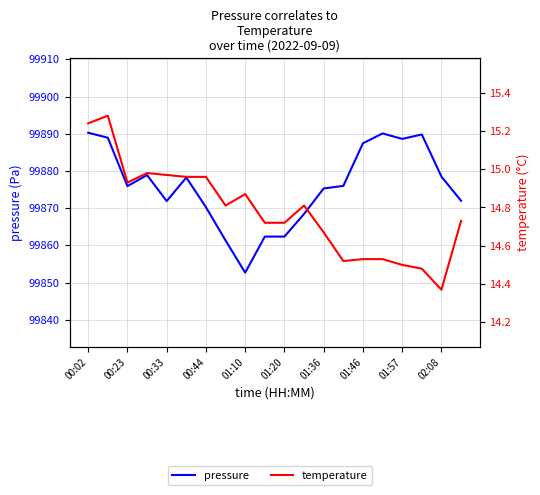

Which series changed the most between 00:23 and 01:46?

pressure